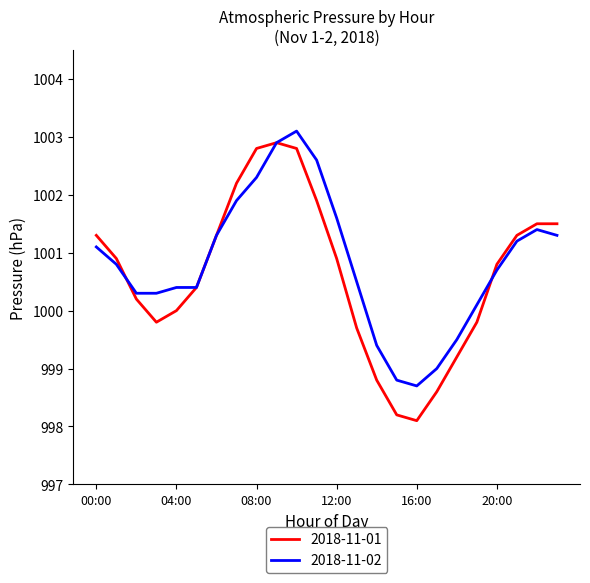

What is the maximum value for 2018-11-01?

1002.9